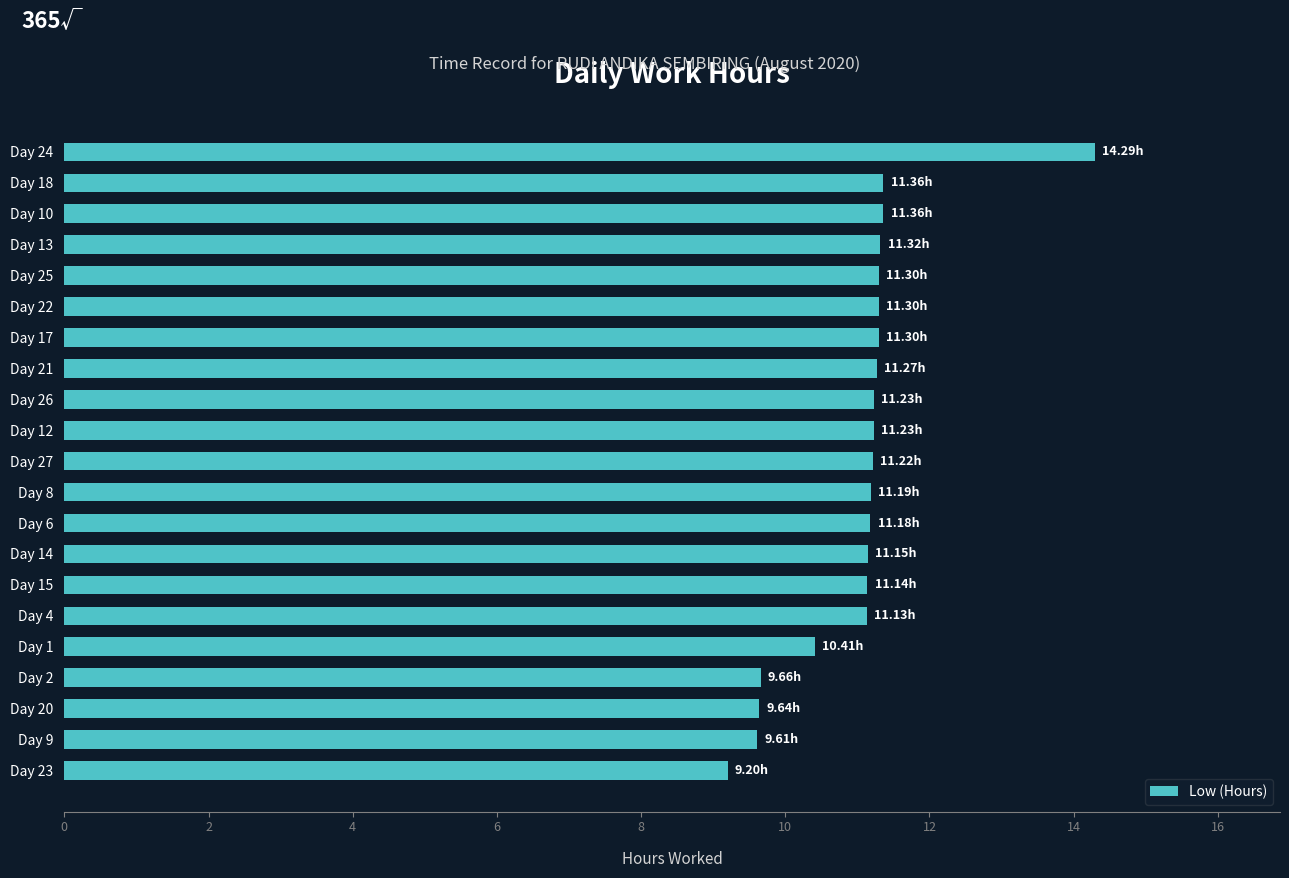

Approximately how many times larger is the value at Day 8 compared to Day 1?

1.1